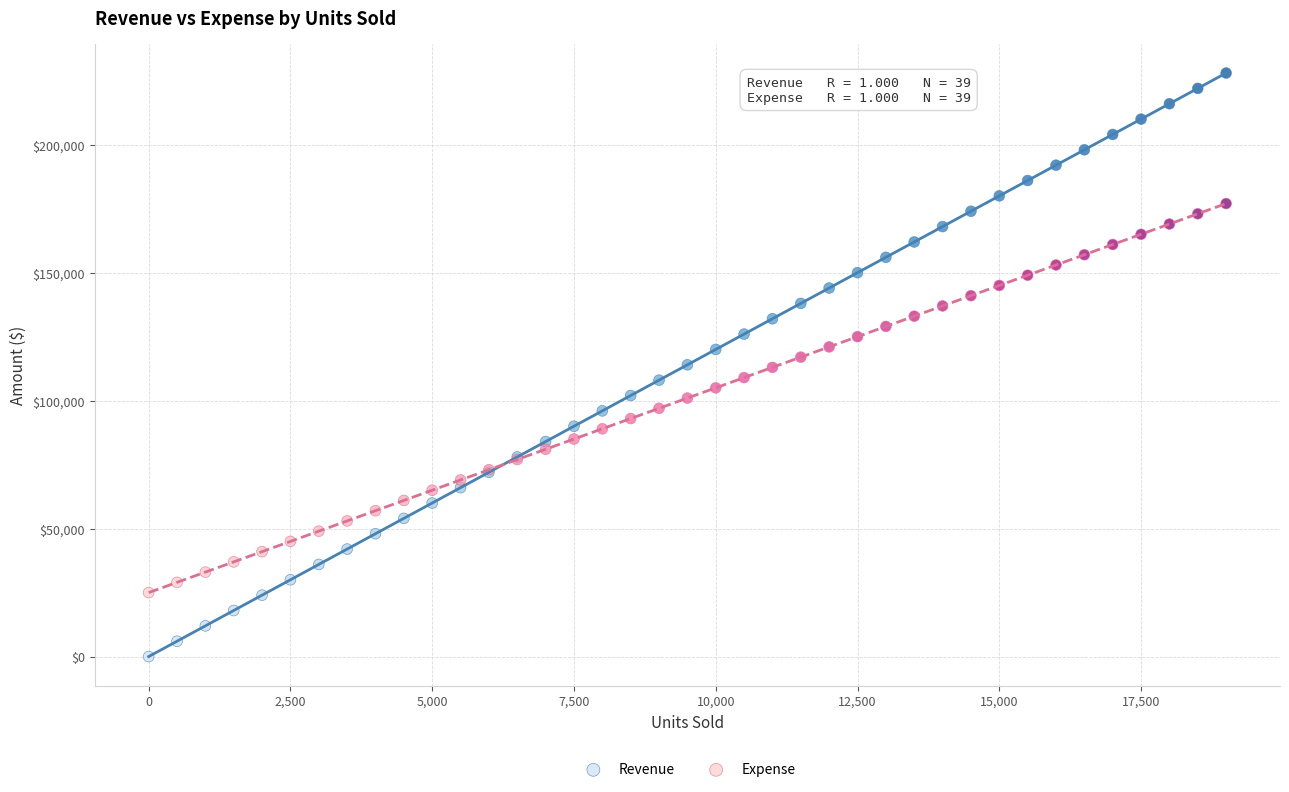

Which series contains the lowest Y value?

Revenue